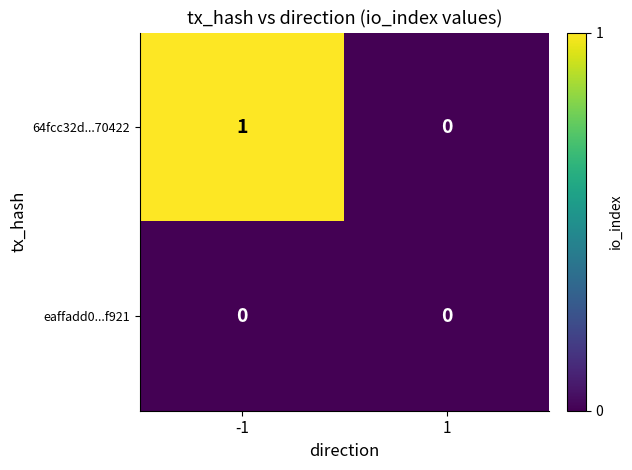

Rank the series at -1 from lowest to highest value.

eaffadd0...f921, 64fcc32d...70422